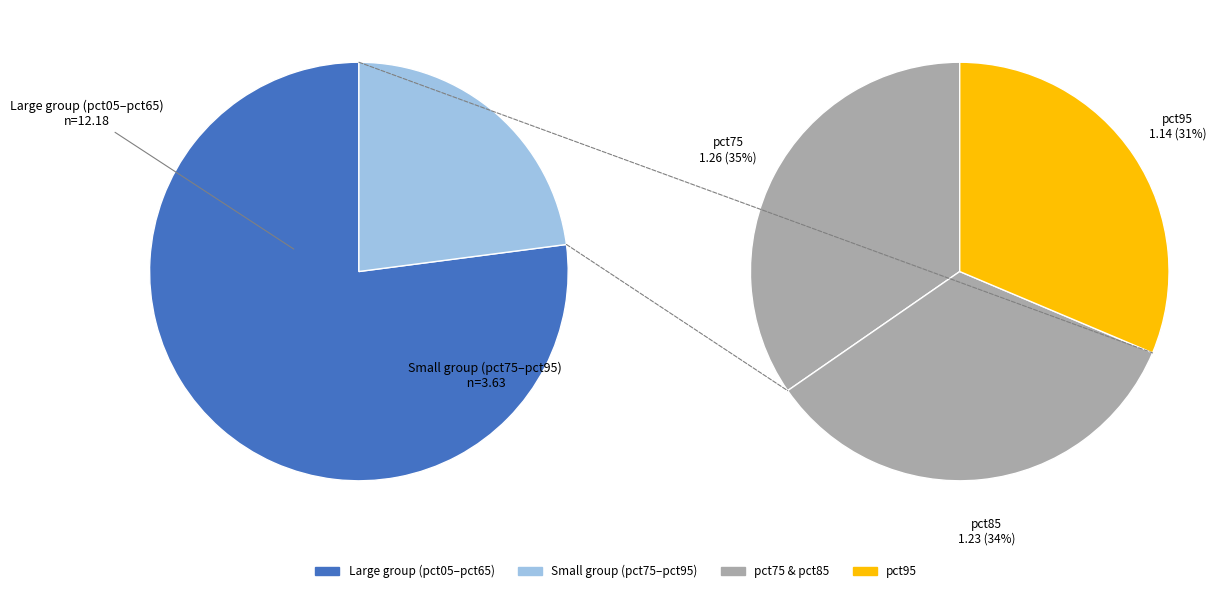

What portion of the pie excludes pct15?

88.9%